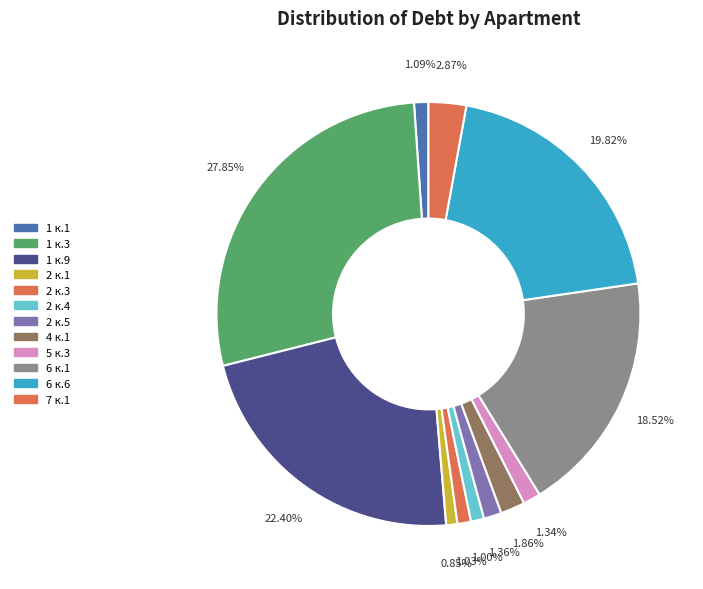

Between 6 к.1 and 2 к.4, which is larger?

6 к.1